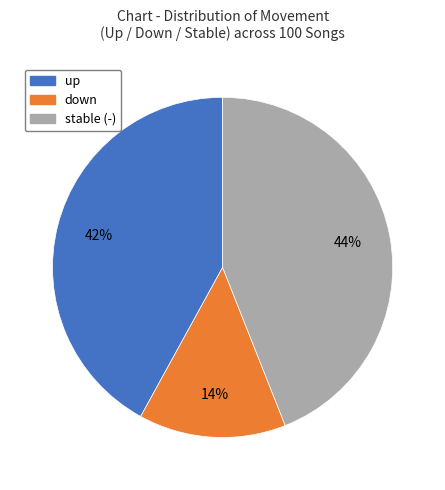

Which slice is the smallest?

down